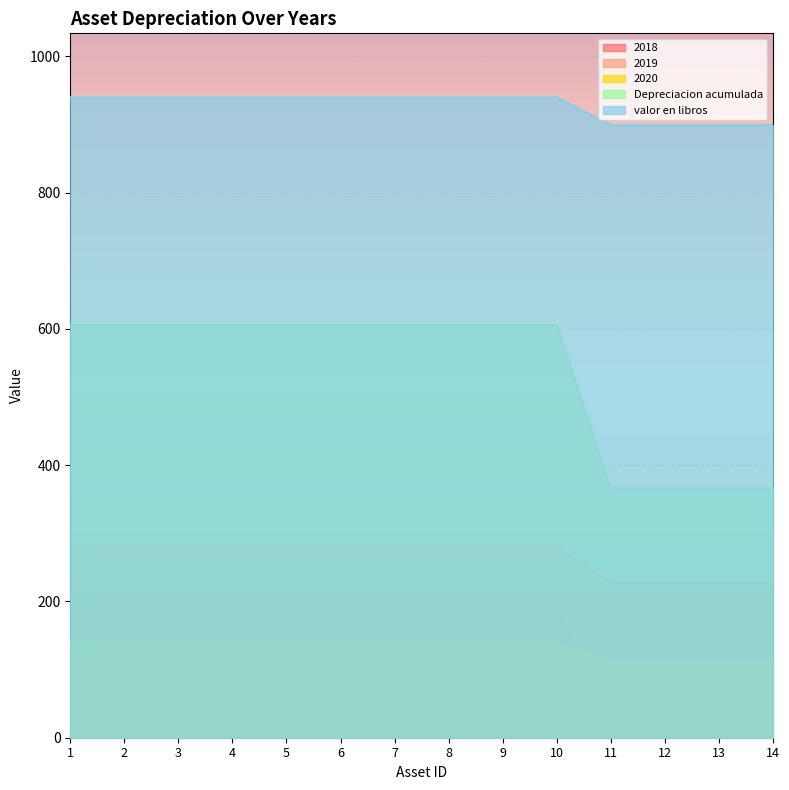

What is the smallest value displayed?

25.0